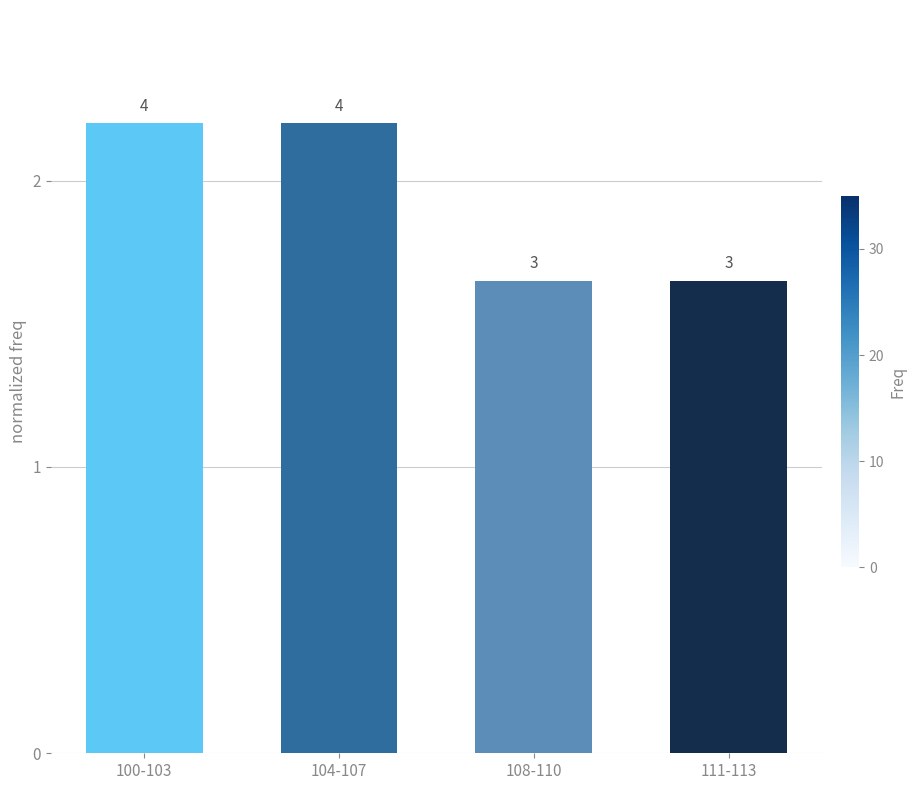

Where does the data first go above 2?

100-103